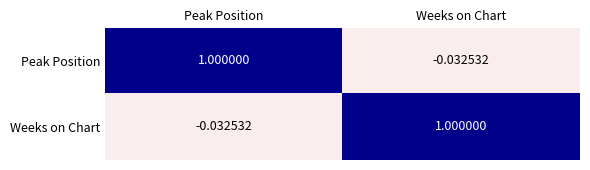

At Peak Position, list the series in order from largest to smallest.

Peak Position, Weeks on Chart